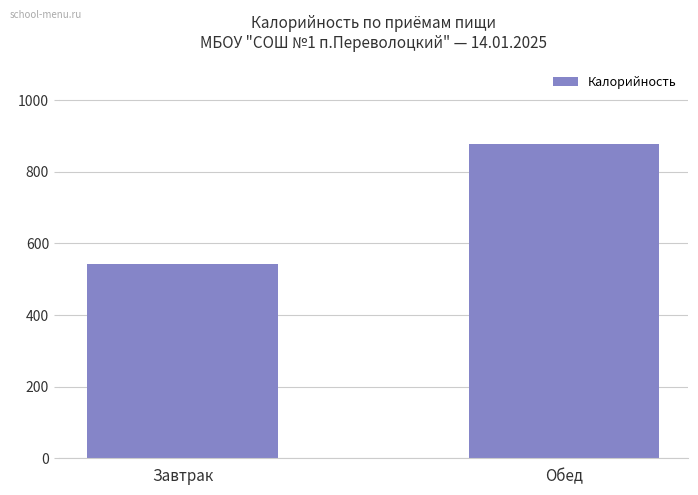

Rank the categories by value from lowest to highest.

Завтрак, Обед